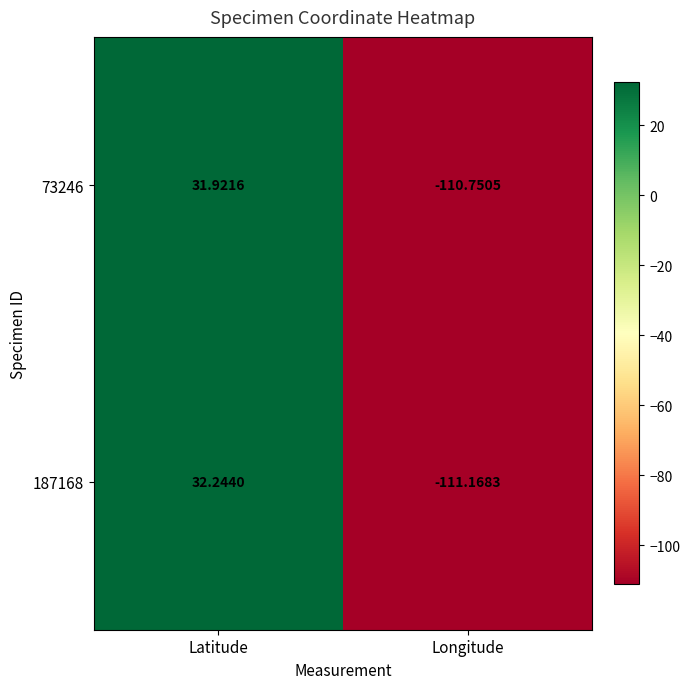

At which category is the sum across all series the highest?

Latitude